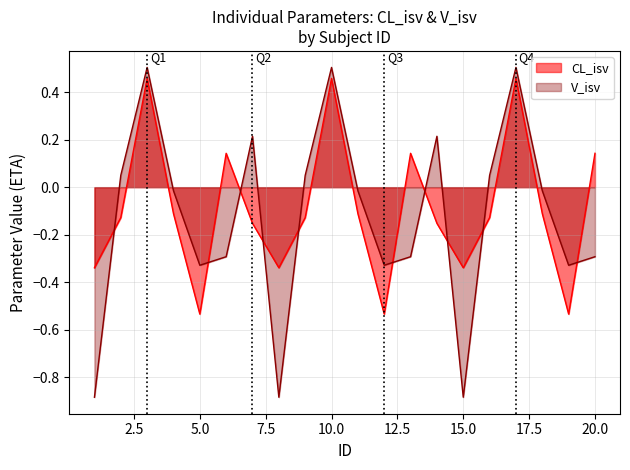

How many data points in CL_isv are above 0?

6